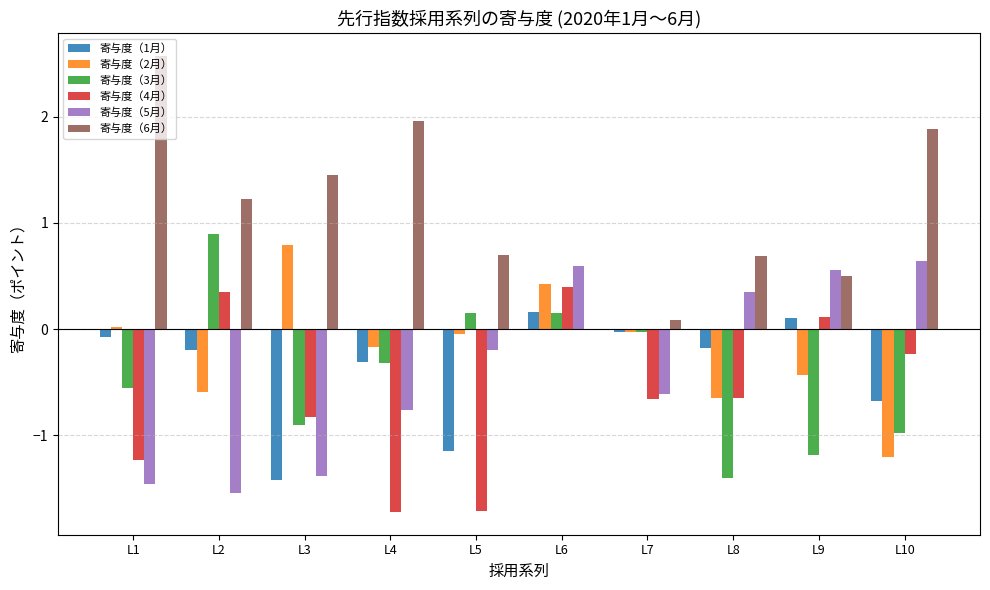

Which label corresponds to the largest value in the chart?

L1